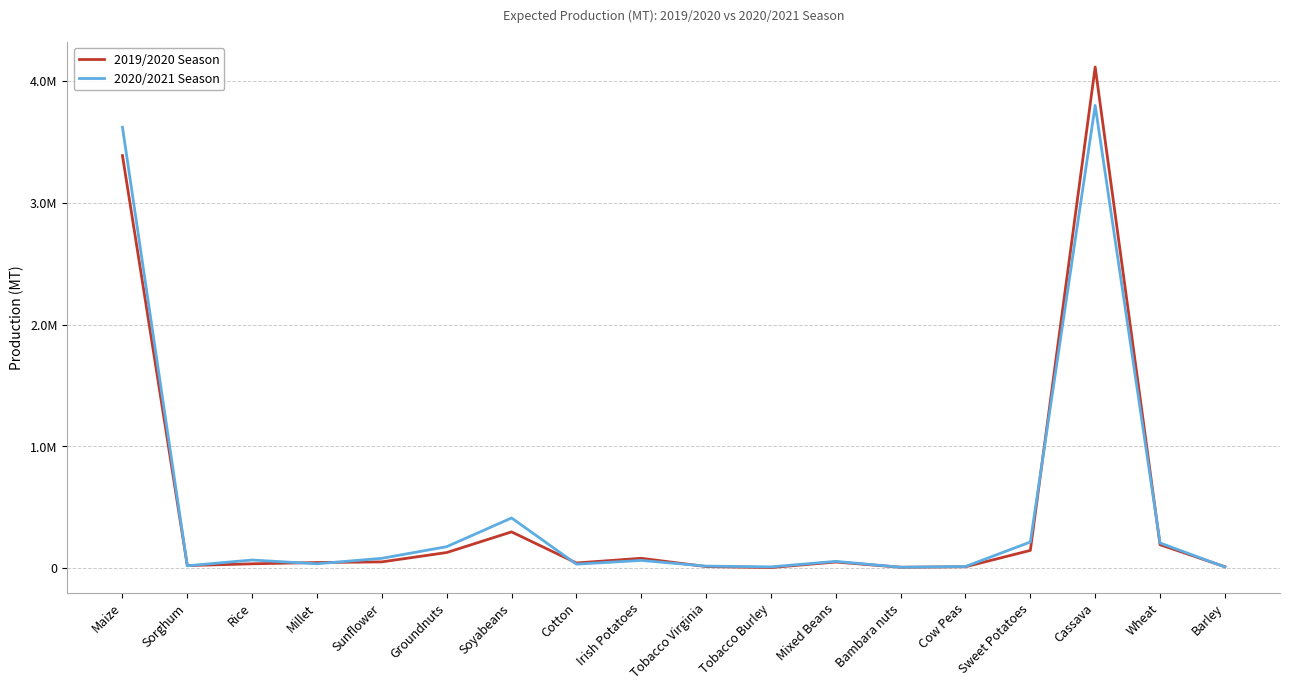

At which category does the chart reach its peak across all series?

Cassava